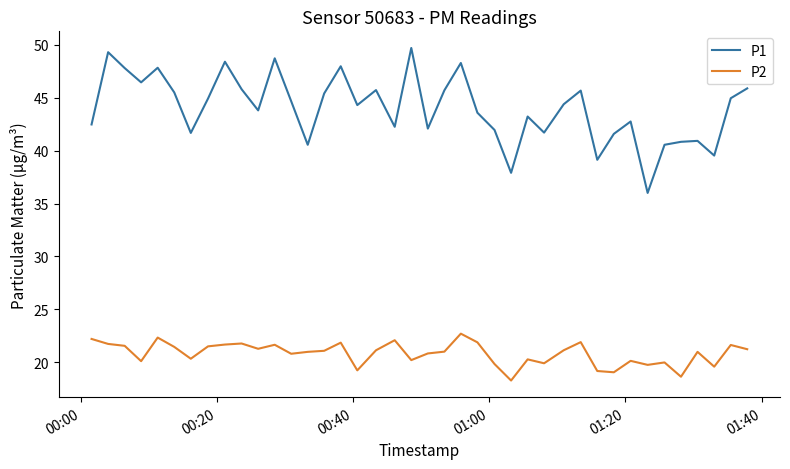

What is the maximum value for P1?

49.7